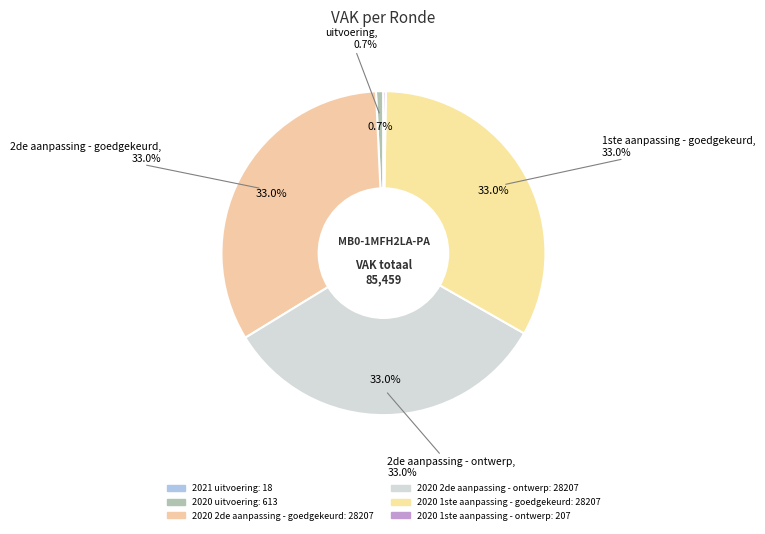

Does 2020 2de aanpassing - goedgekeurd represent more than half of the total?

No